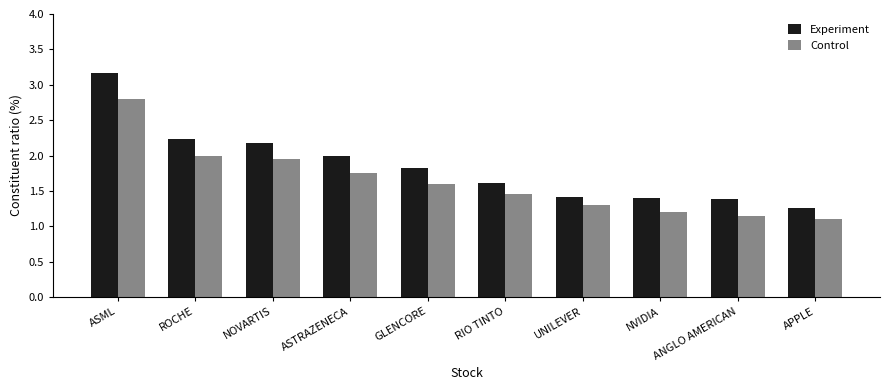

Where is Experiment nearest to the value 2?

ASTRAZENECA